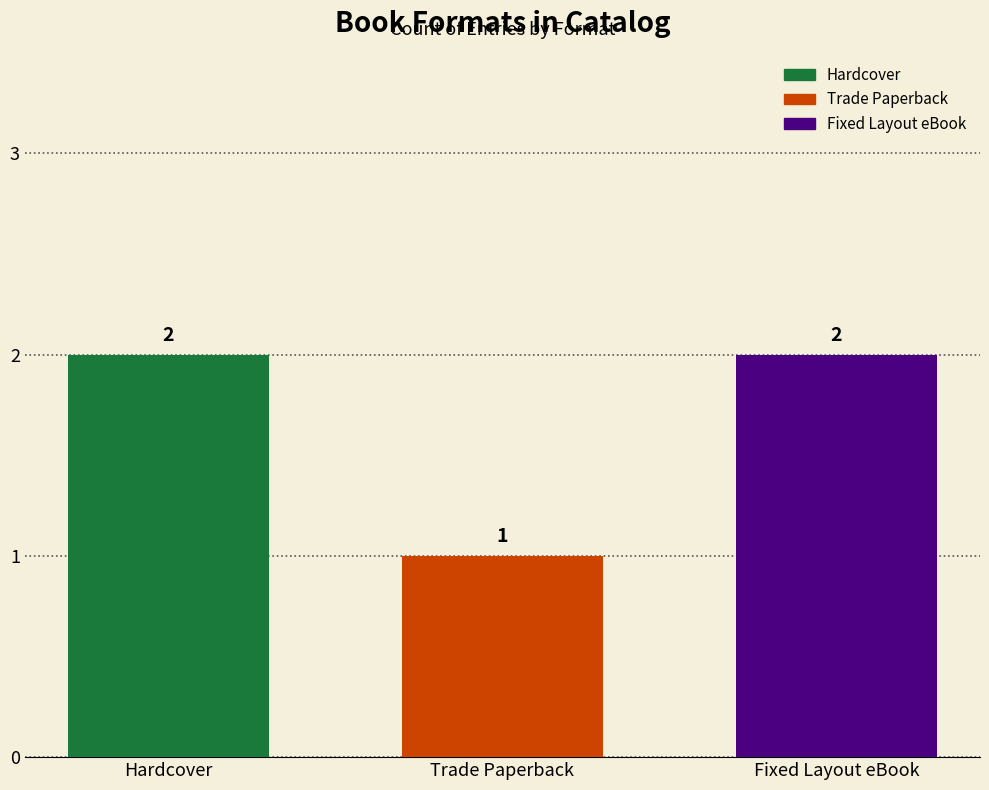

Reading left to right, what are all the values shown in this chart?

Hardcover=2	Trade Paperback=1	Fixed Layout eBook=2